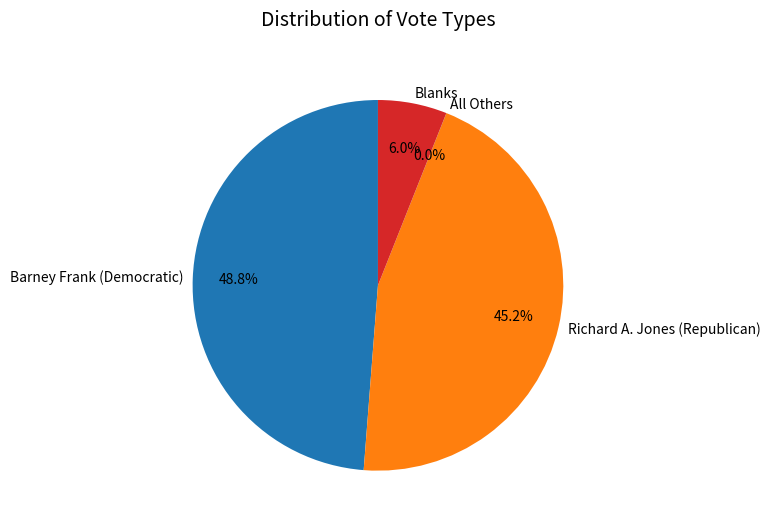

True or false: Richard A. Jones (Republican) accounts for 45% of the total.

True